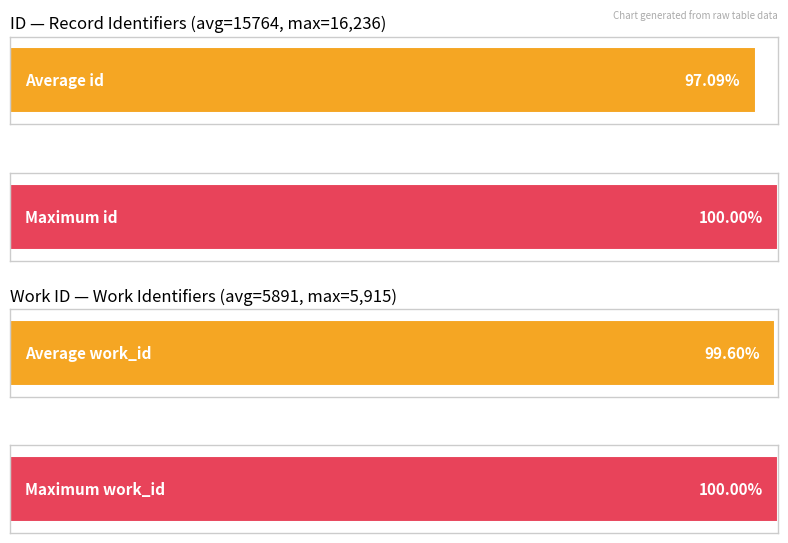

What are all the series names shown in the legend?

id, work_id